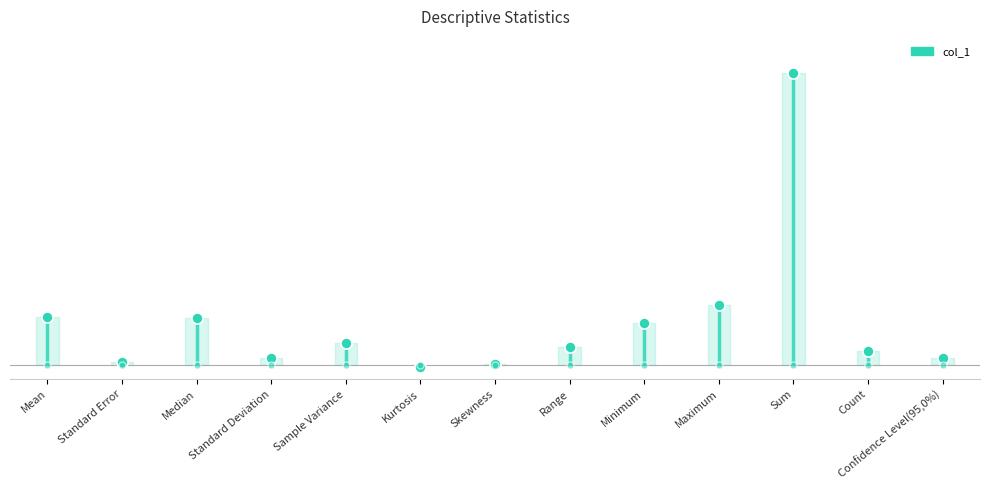

Reading left to right, extract all data points from this chart.

20.2	1.2	19.6	3.0	9.1	-0.8	0.7	7.6	17.3	24.9	121.1	6.0	3.2